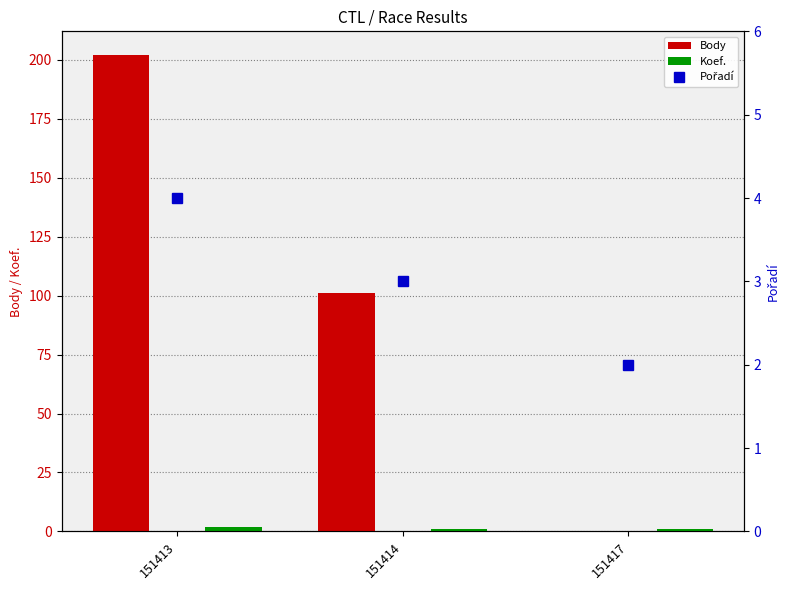

What is the difference between the maximum and minimum values in the Pořadí series?

2